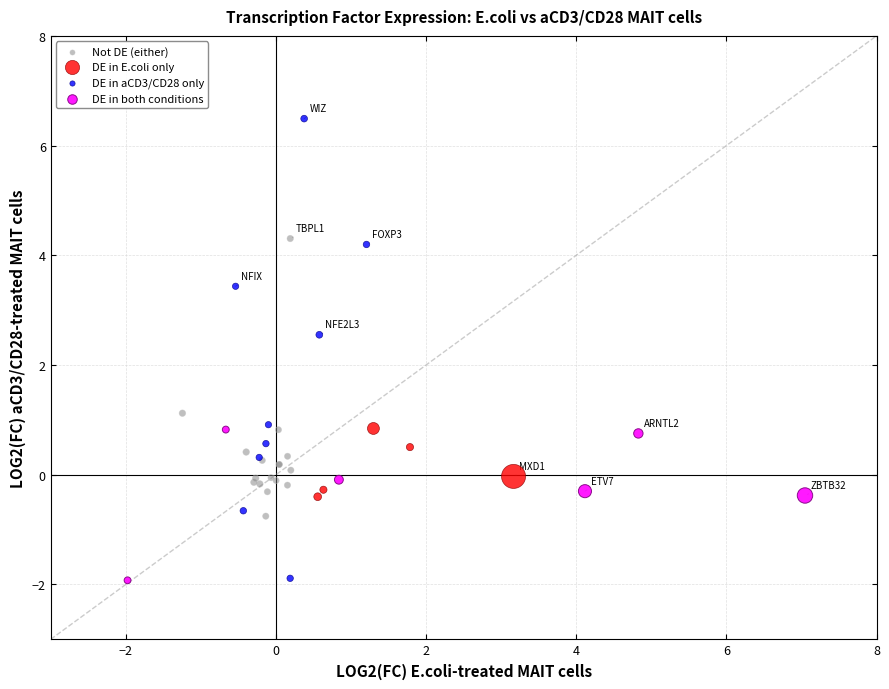

Which series reaches the maximum Y coordinate?

DE in aCD3/CD28 only